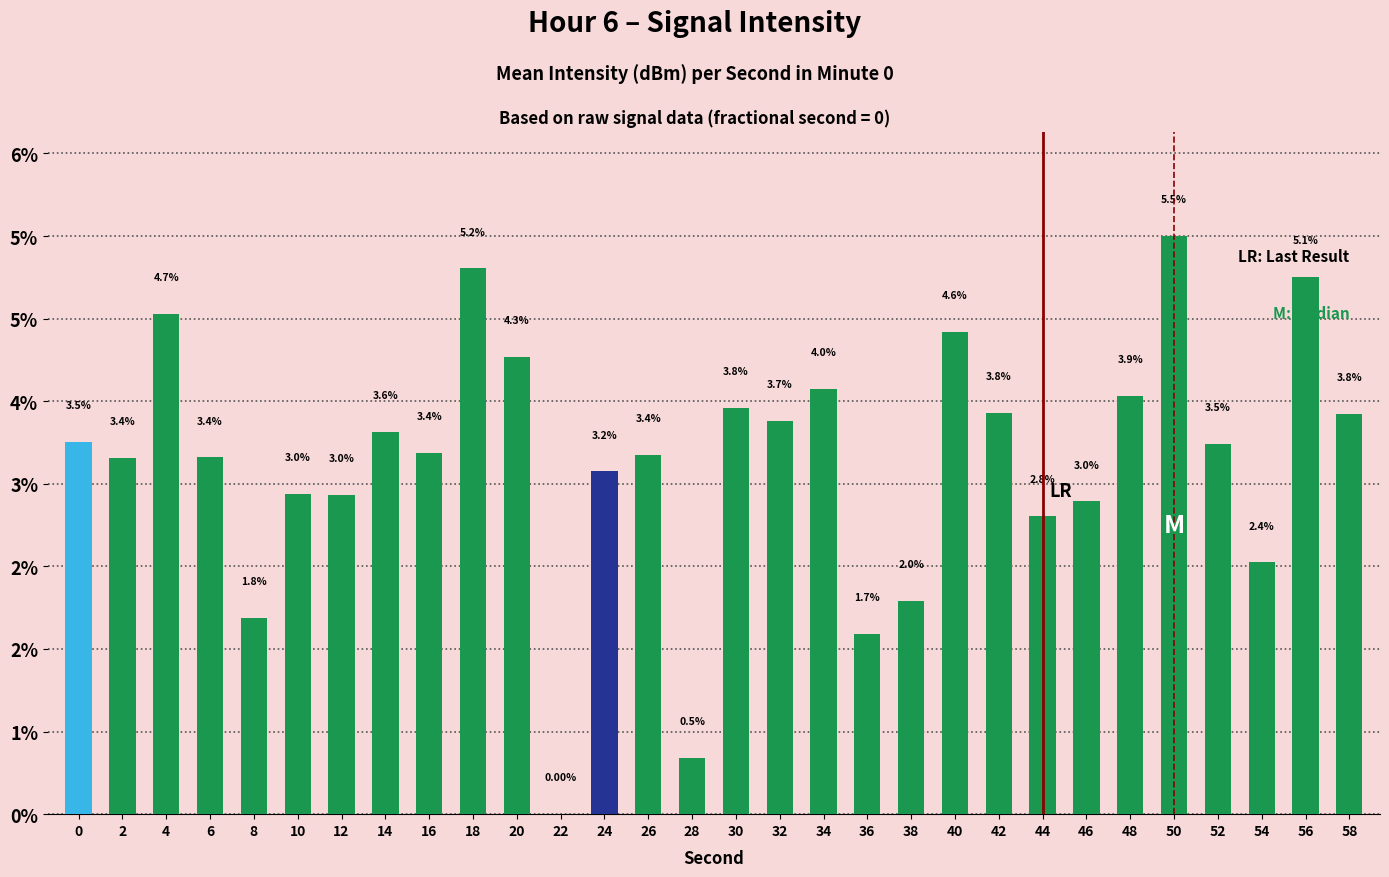

How many series are shown in this chart?

1